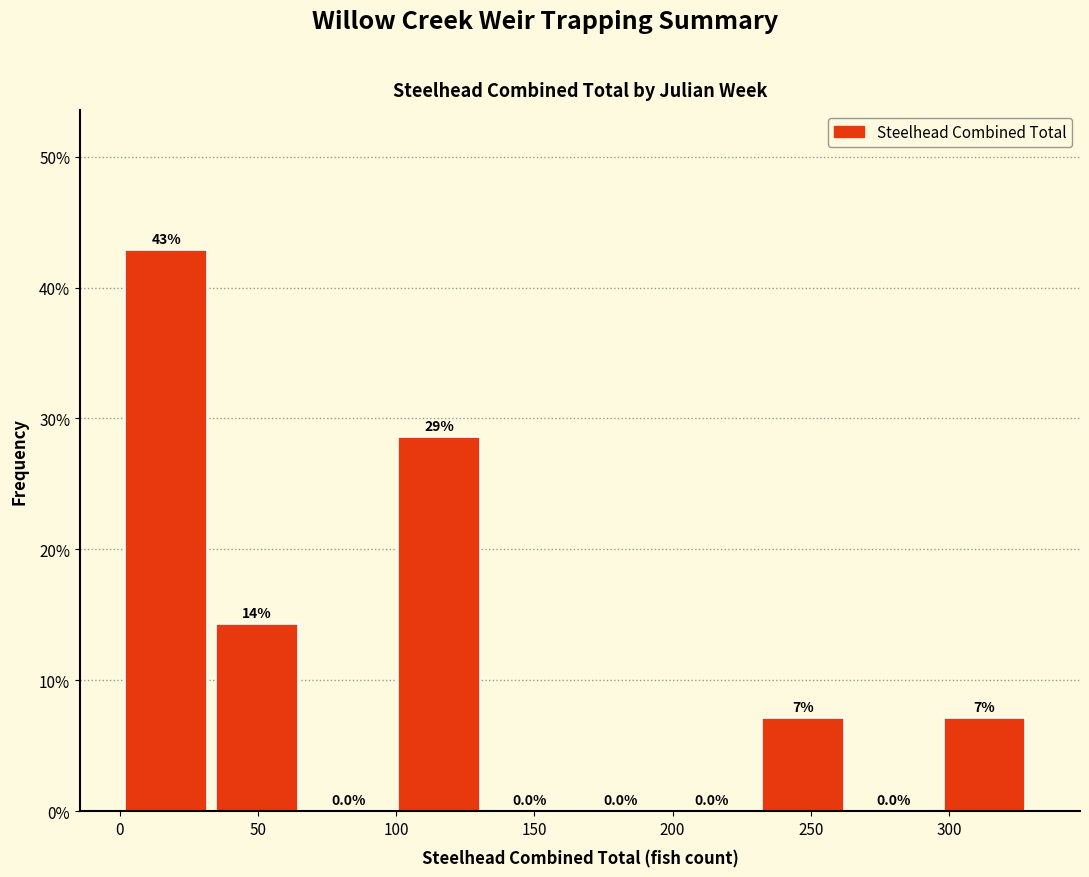

Which range on the x-axis has the tallest bar?

0 to 35